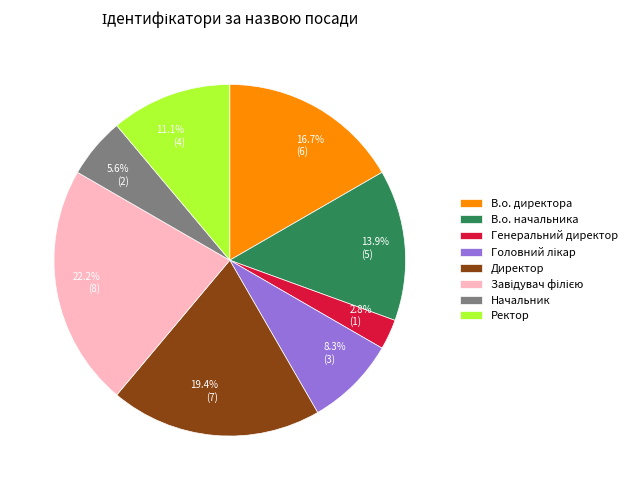

Approximately how many times larger is the value at 5.6% (2) compared to 16.7% (6)?

0.3